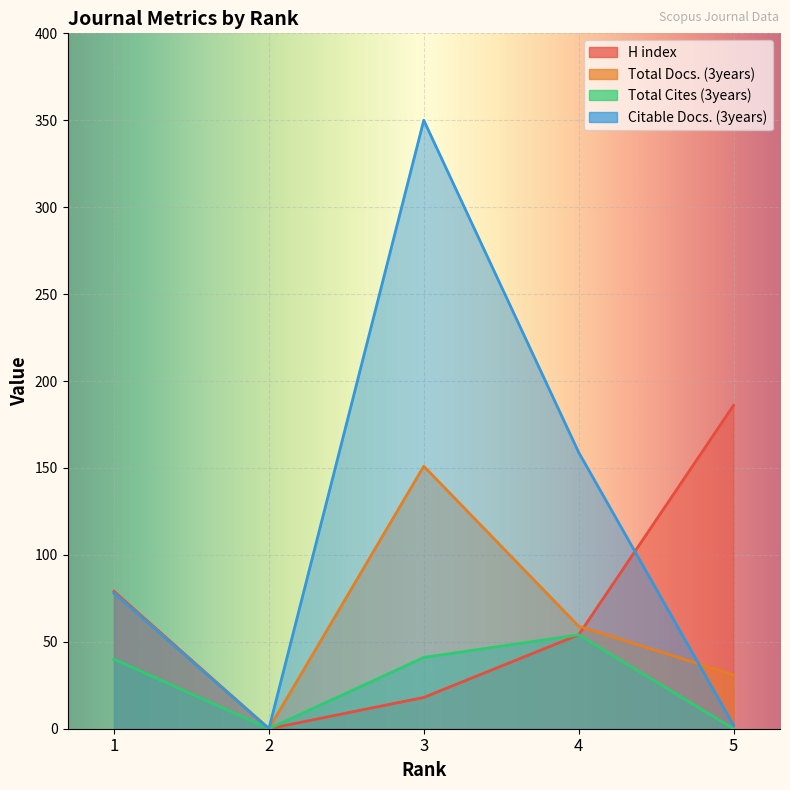

How many times do Citable Docs. (3years) and H index cross each other?

1